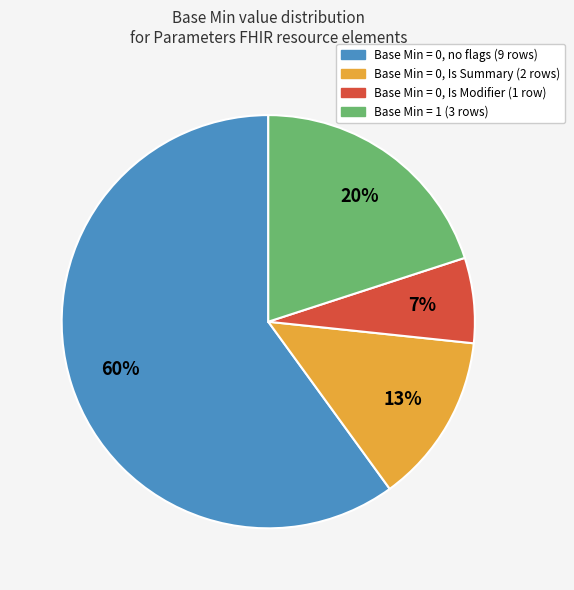

To the nearest percent, what is the average slice percentage?

25%